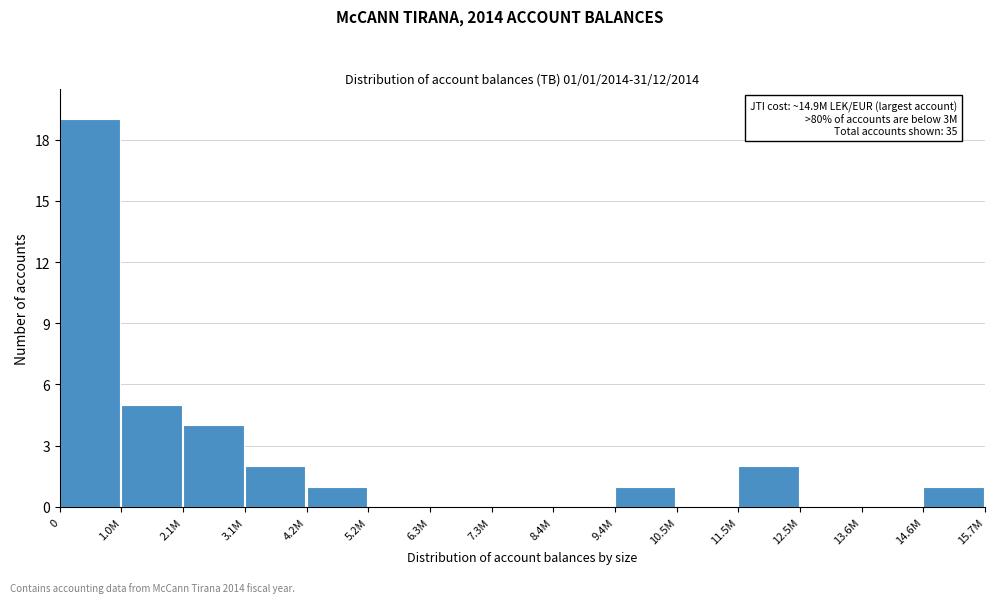

Reading left to right, what are all the values shown in this chart?

0=19	1.0M=5	2.1M=4	3.1M=2	4.2M=1	5.2M=0	6.3M=0	7.3M=0	8.4M=0	9.4M=1	10.5M=0	11.5M=2	12.5M=0	13.6M=0	14.6M=1